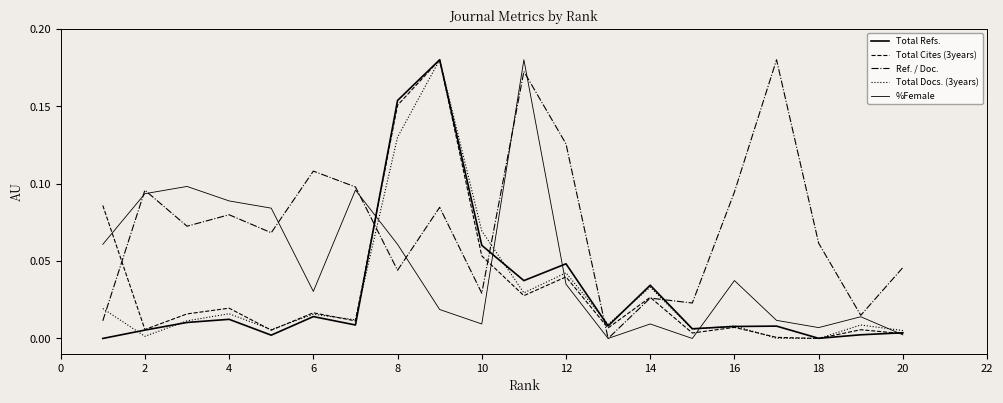

Does the chart have visible grid lines?

No